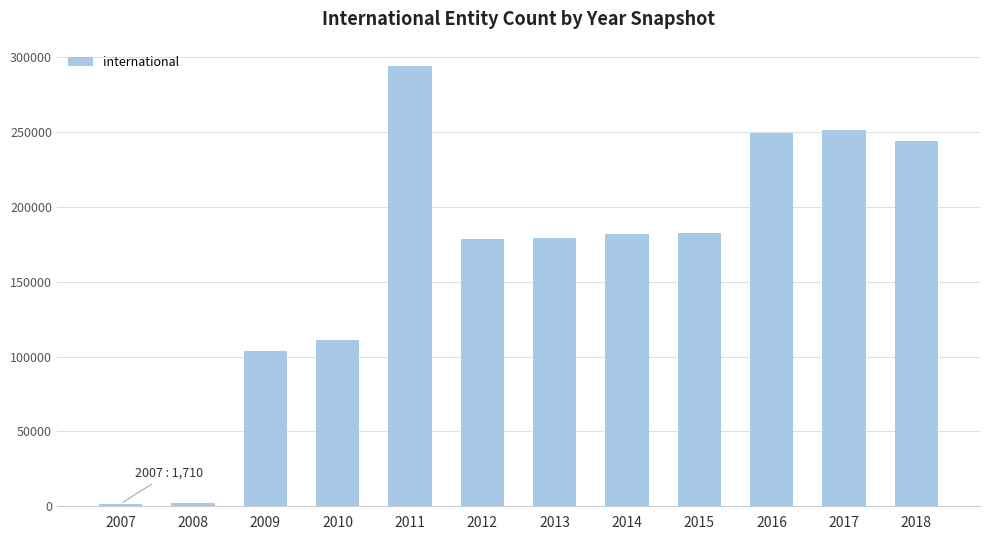

At which category does the chart reach its peak across all series?

2011